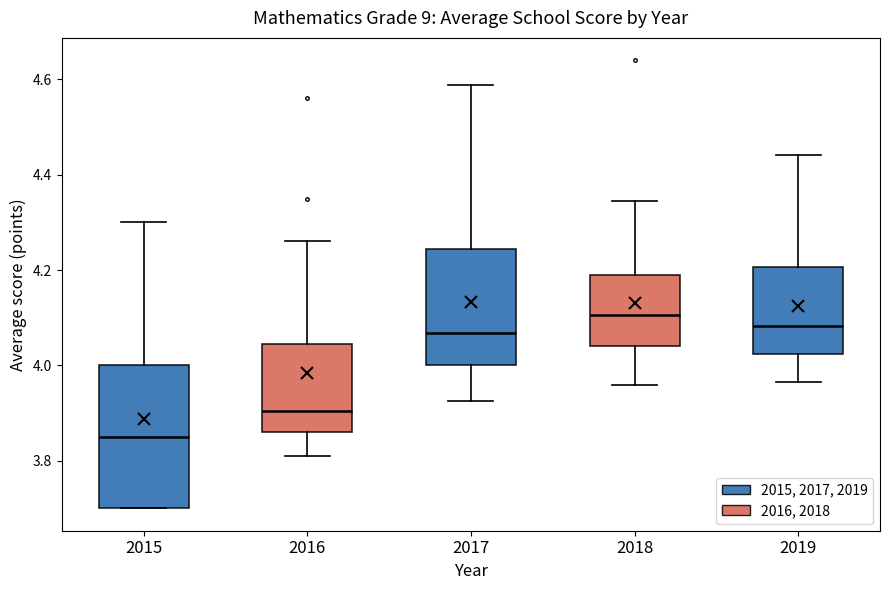

Comparing the boxes themselves (not the whiskers), which one is the tallest?

2015